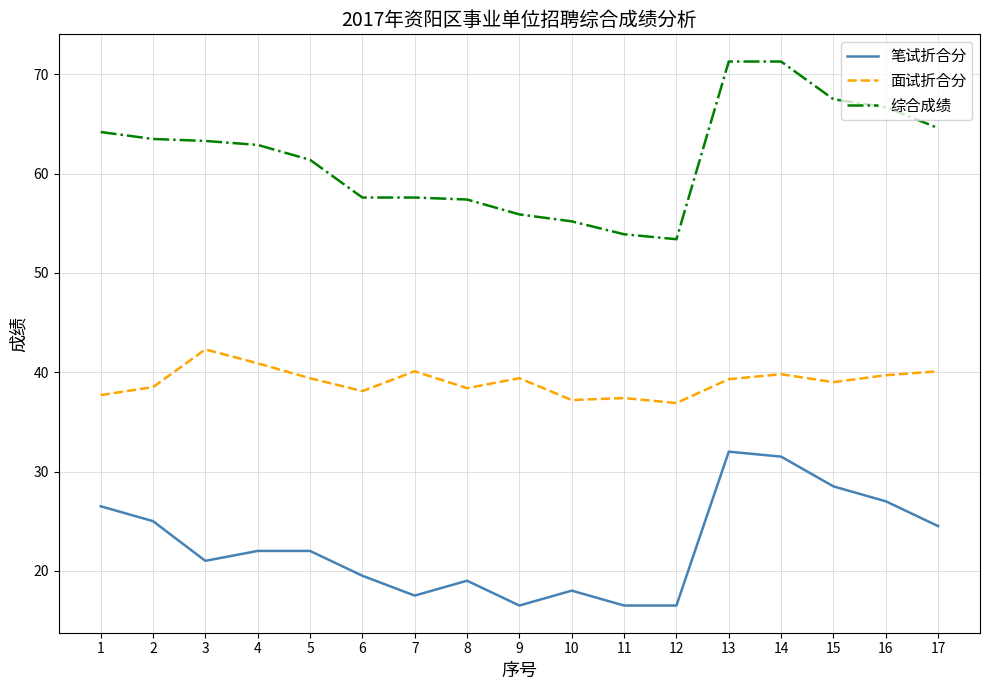

What is the lowest value of the 综合成绩 series?

53.4